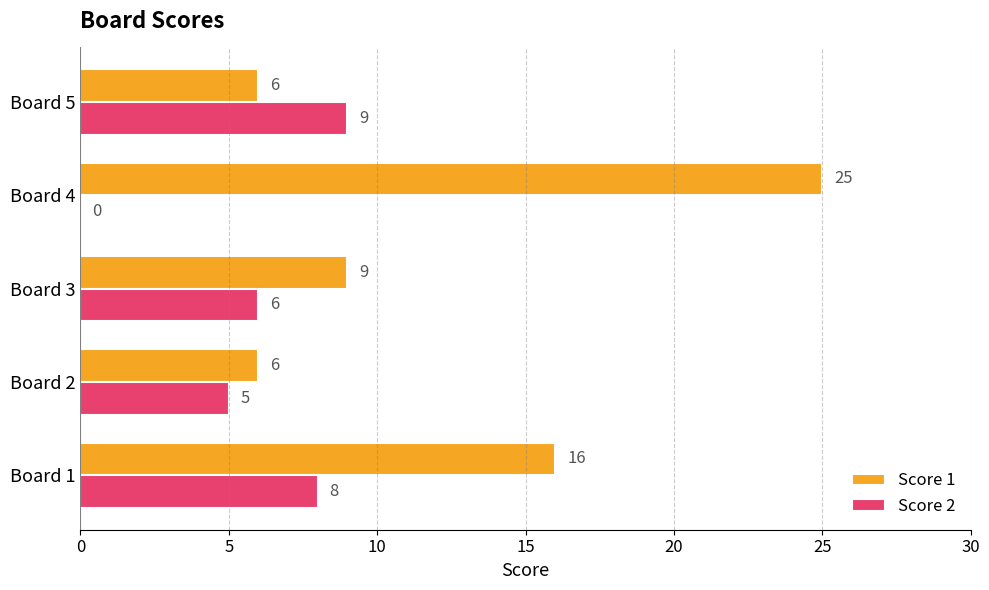

What is the average value of the Score 2 series?

6